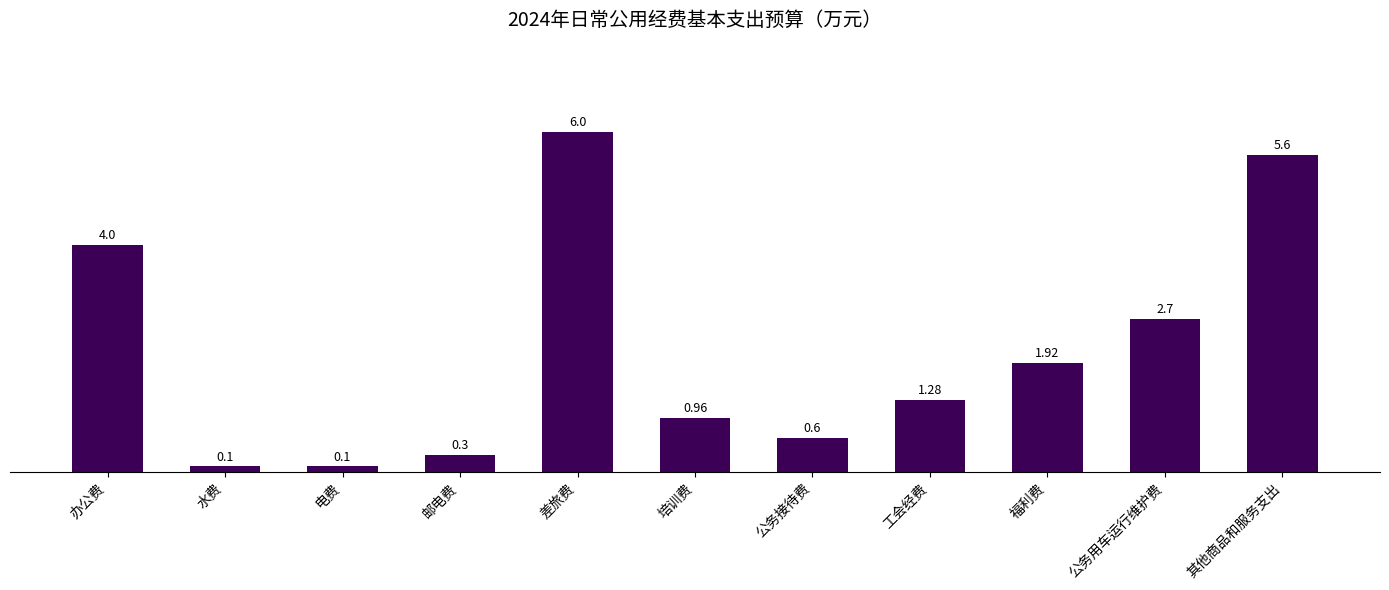

What value does the data have at 差旅费?

6.0